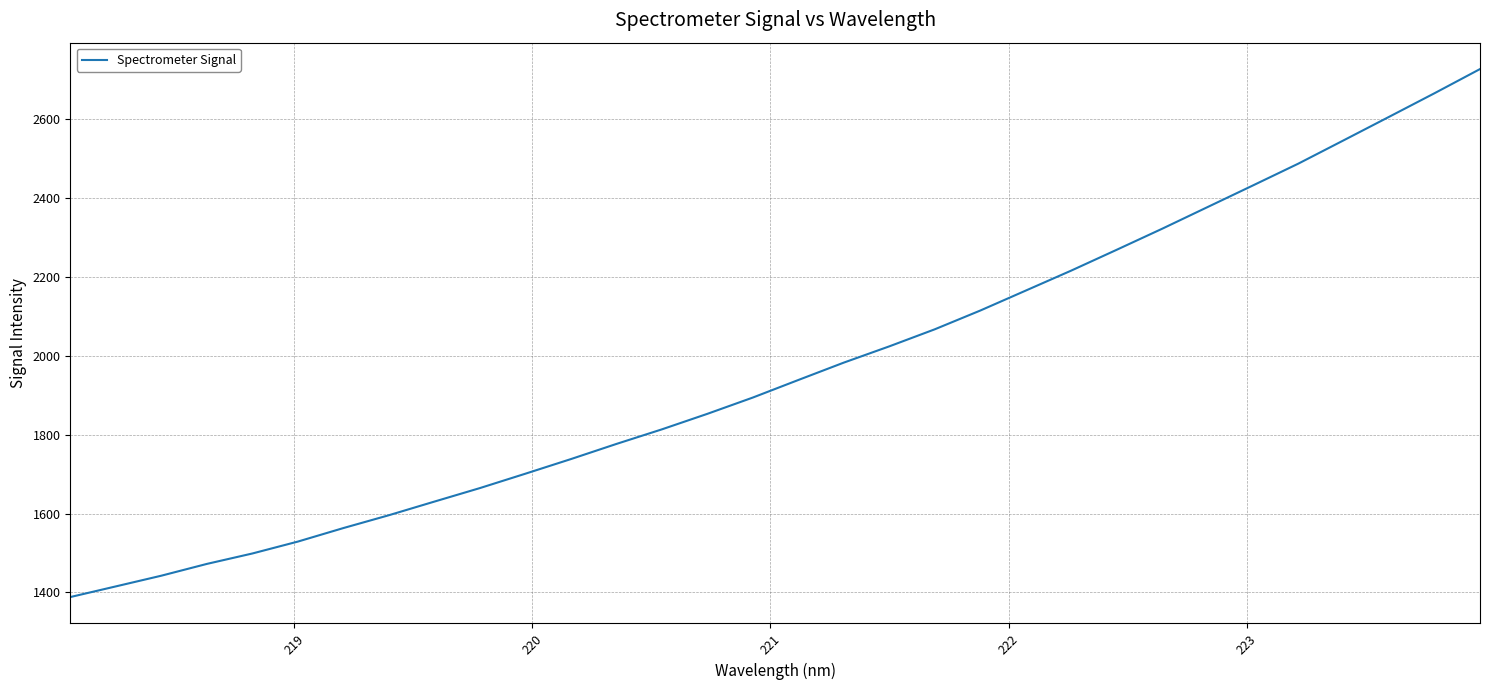

What is the minimum value shown in the chart?

1388.4